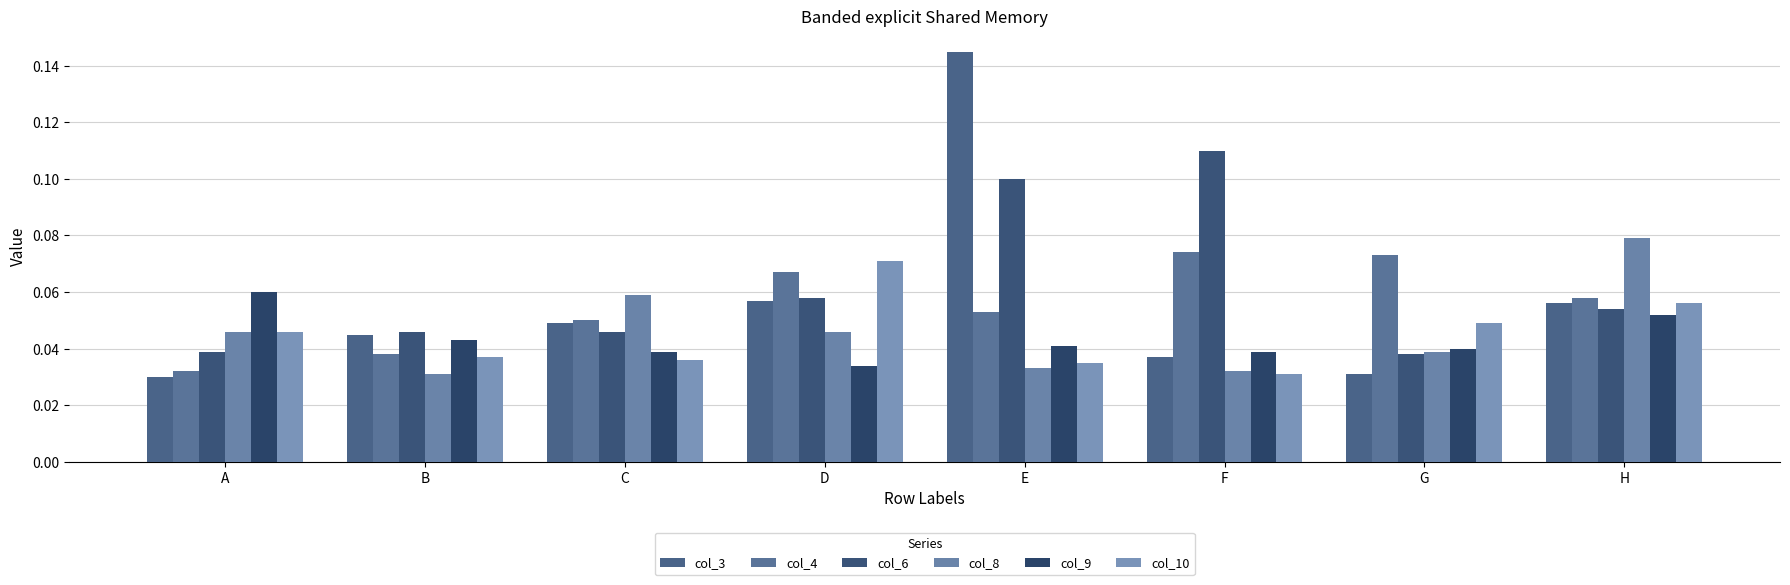

Where is col_6 nearest to the value 0?

G